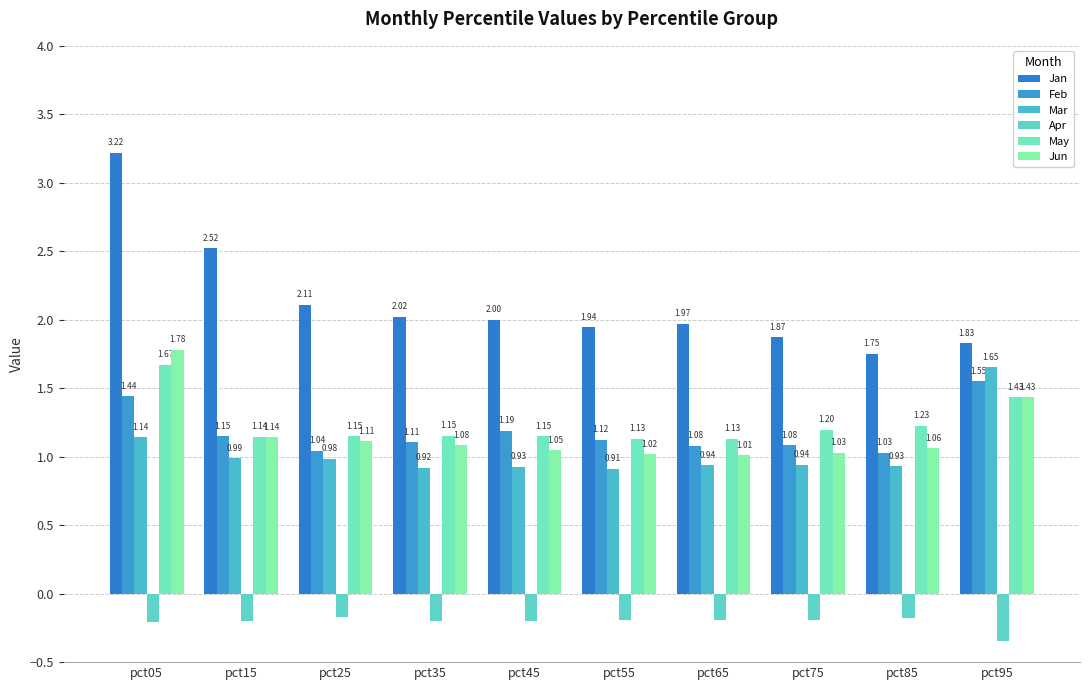

What are all the series names shown in the legend?

Jan, Feb, Mar, Apr, May, Jun